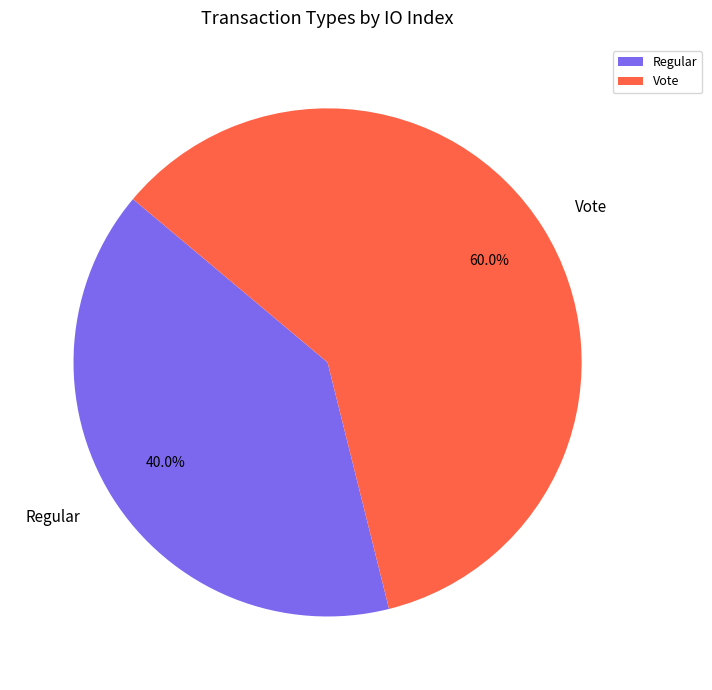

To the nearest percent, what percentage of the pie is Vote?

60%